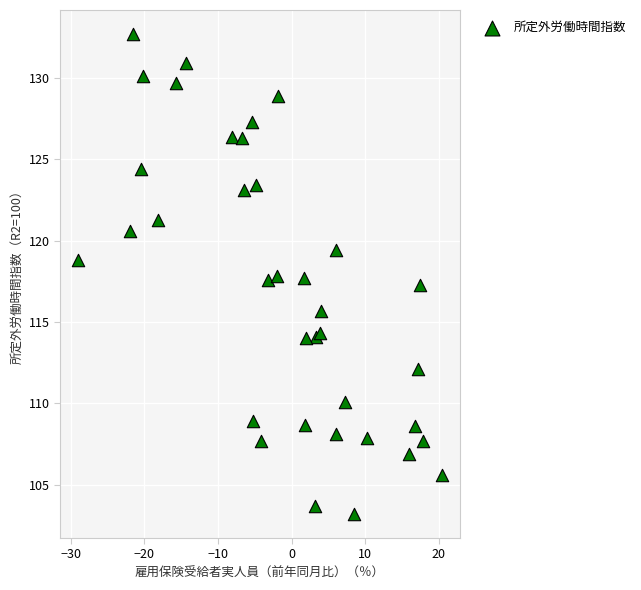

What is the range of Y values (max minus min)?

29.5